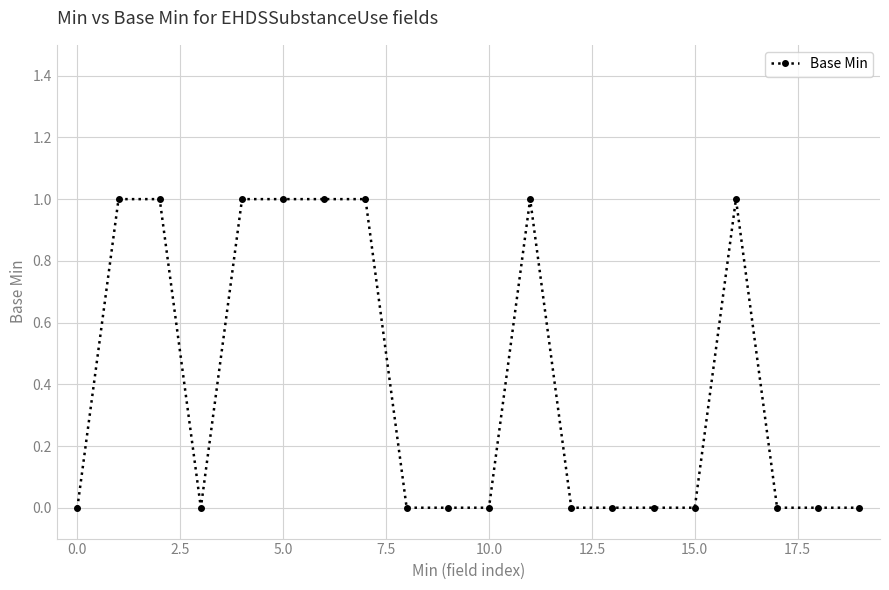

True or false: there are more than 0 points higher than both neighbors.

True